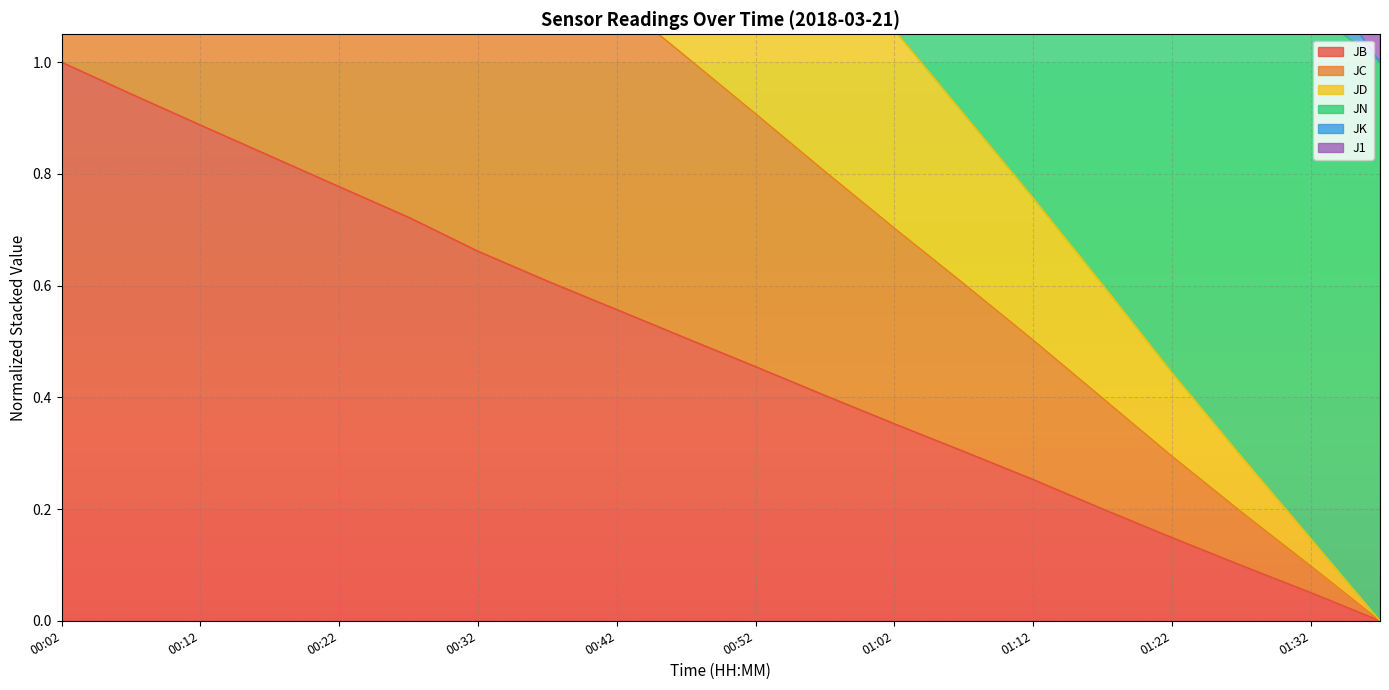

What is the highest value of the JB series?

1.0